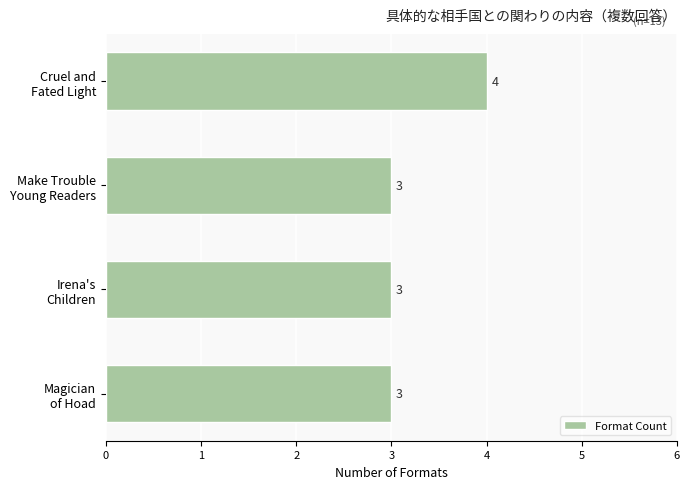

What is the value of the 4th bar from the top?

3